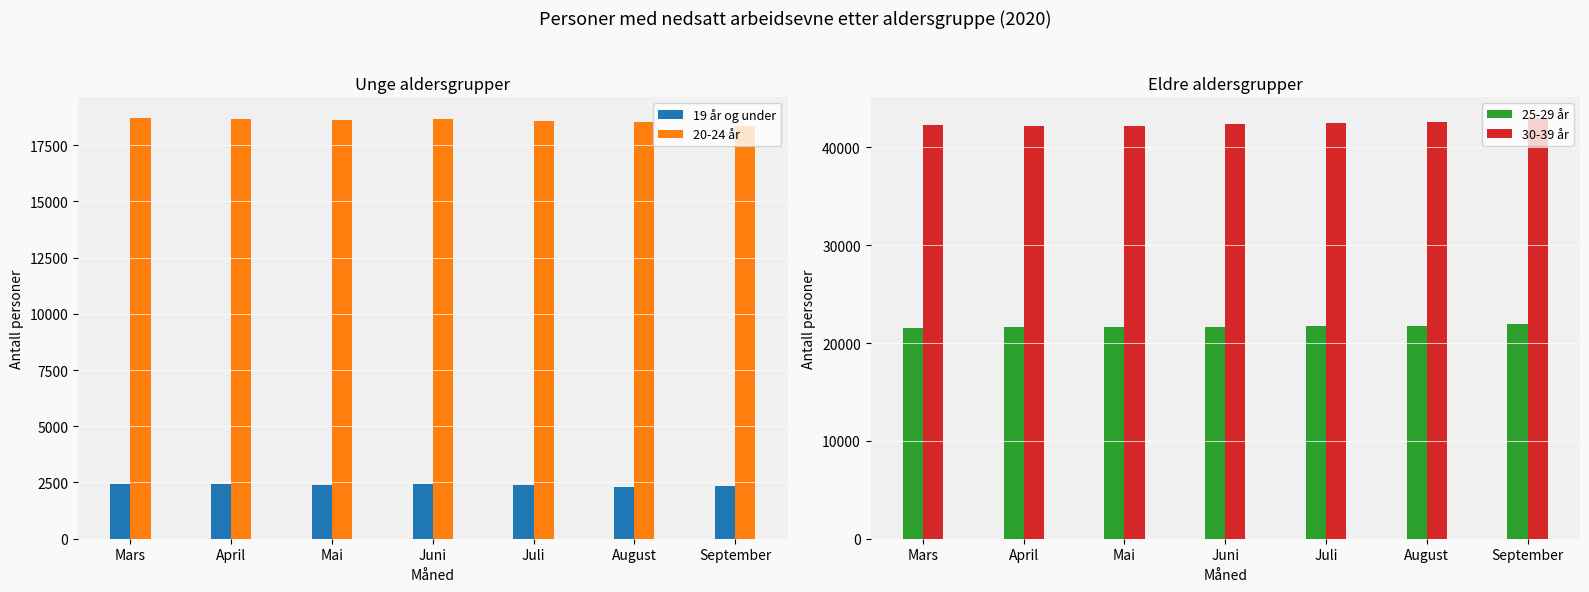

What is the label of the 2nd bar from the left?

April